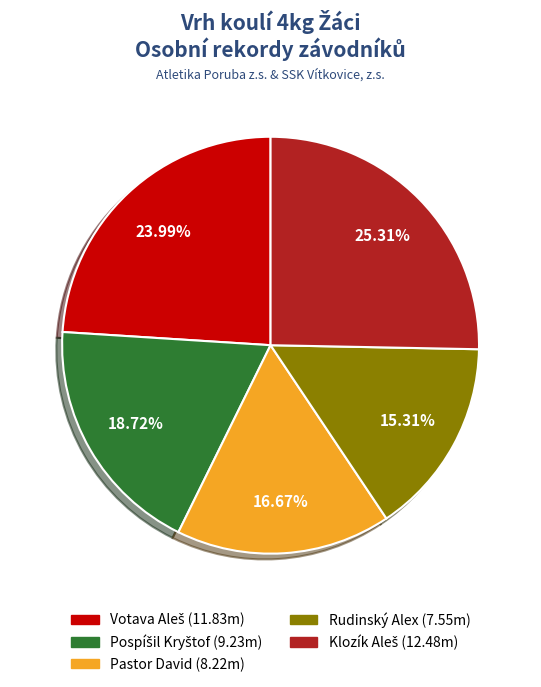

To the nearest percent, what portion does Pastor David represent?

17%